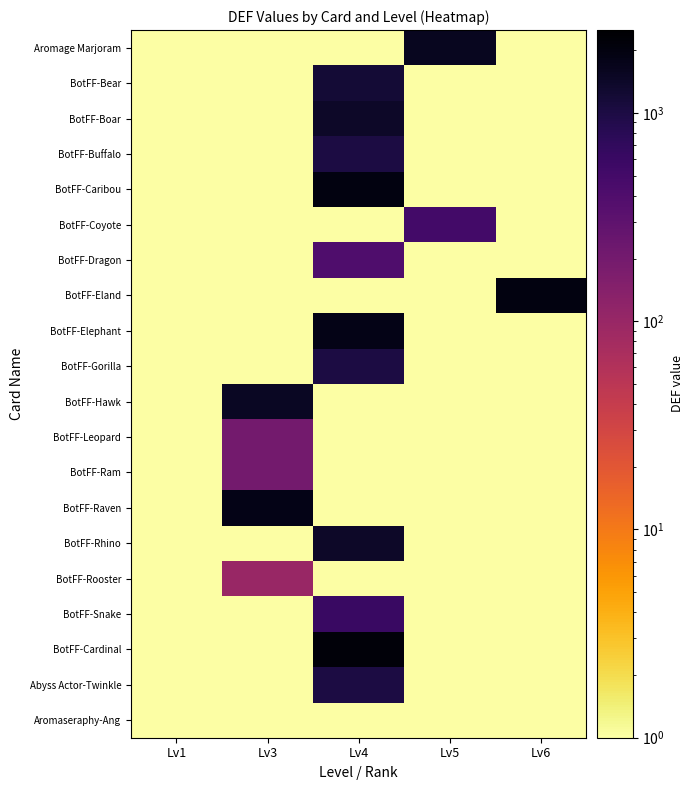

Reading left to right, what are all the values shown in this chart?

Aromage Marjoram: Lv1=0.1	Lv3=0.1	Lv4=0.1	Lv5=1600.0	Lv6=0.1
BotFF-Bear: Lv1=0.1	Lv3=0.1	Lv4=1200.0	Lv5=0.1	Lv6=0.1
BotFF-Boar: Lv1=0.1	Lv3=0.1	Lv4=1400.0	Lv5=0.1	Lv6=0.1
BotFF-Buffalo: Lv1=0.1	Lv3=0.1	Lv4=1000.0	Lv5=0.1	Lv6=0.1
BotFF-Caribou: Lv1=0.1	Lv3=0.1	Lv4=2000.0	Lv5=0.1	Lv6=0.1
BotFF-Coyote: Lv1=0.1	Lv3=0.1	Lv4=0.1	Lv5=500.0	Lv6=0.1
BotFF-Dragon: Lv1=0.1	Lv3=0.1	Lv4=400.0	Lv5=0.1	Lv6=0.1
BotFF-Eland: Lv1=0.1	Lv3=0.1	Lv4=0.1	Lv5=0.1	Lv6=2000.0
BotFF-Elephant: Lv1=0.1	Lv3=0.1	Lv4=1800.0	Lv5=0.1	Lv6=0.1
BotFF-Gorilla: Lv1=0.1	Lv3=0.1	Lv4=1000.0	Lv5=0.1	Lv6=0.1
BotFF-Hawk: Lv1=0.1	Lv3=1500.0	Lv4=0.1	Lv5=0.1	Lv6=0.1
BotFF-Leopard: Lv1=0.1	Lv3=200.0	Lv4=0.1	Lv5=0.1	Lv6=0.1
BotFF-Ram: Lv1=0.1	Lv3=200.0	Lv4=0.1	Lv5=0.1	Lv6=0.1
BotFF-Raven: Lv1=0.1	Lv3=1800.0	Lv4=0.1	Lv5=0.1	Lv6=0.1
BotFF-Rhino: Lv1=0.1	Lv3=0.1	Lv4=1400.0	Lv5=0.1	Lv6=0.1
BotFF-Rooster: Lv1=0.1	Lv3=100.0	Lv4=0.1	Lv5=0.1	Lv6=0.1
BotFF-Snake: Lv1=0.1	Lv3=0.1	Lv4=600.0	Lv5=0.1	Lv6=0.1
BotFF-Cardinal: Lv1=0.1	Lv3=0.1	Lv4=2200.0	Lv5=0.1	Lv6=0.1
Abyss Actor-Twinkle: Lv1=0.1	Lv3=0.1	Lv4=1000.0	Lv5=0.1	Lv6=0.1
Aromaseraphy-Ang: Lv1=0.1	Lv3=0.1	Lv4=0.1	Lv5=0.1	Lv6=0.1